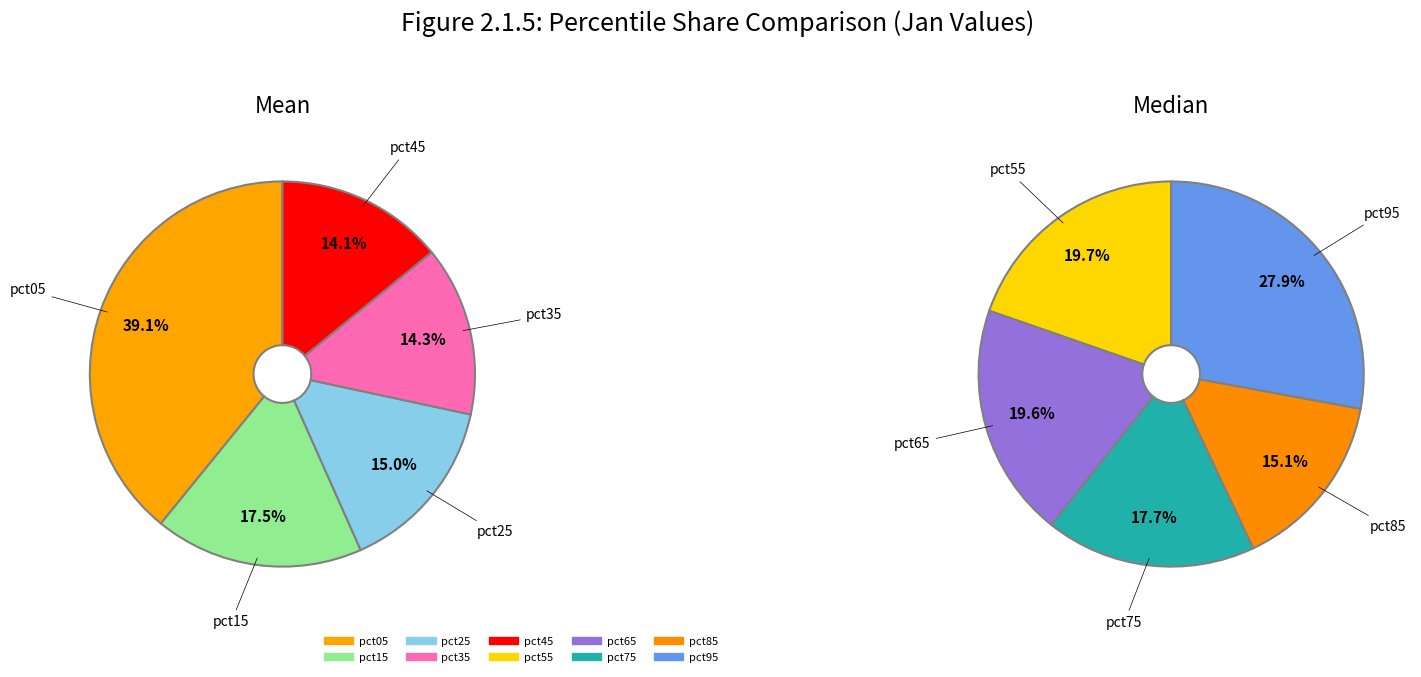

Is there any slice that represents more than half of the pie?

No